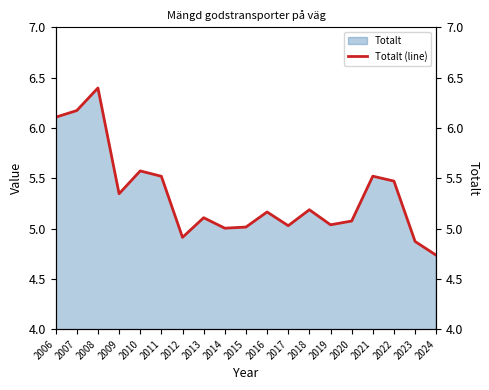

Rank the categories by value from highest to lowest.

2008, 2007, 2006, 2010, 2021, 2011, 2022, 2009, 2018, 2016, 2013, 2020, 2019, 2017, 2015, 2014, 2012, 2023, 2024